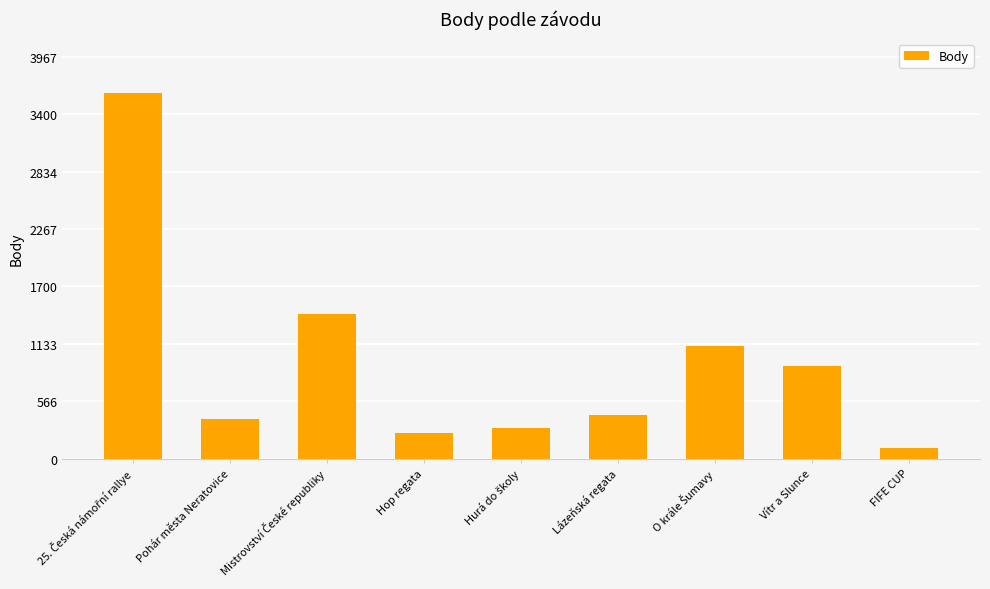

What value does the data have at Pohár města Neratovice, to the nearest 10?

400